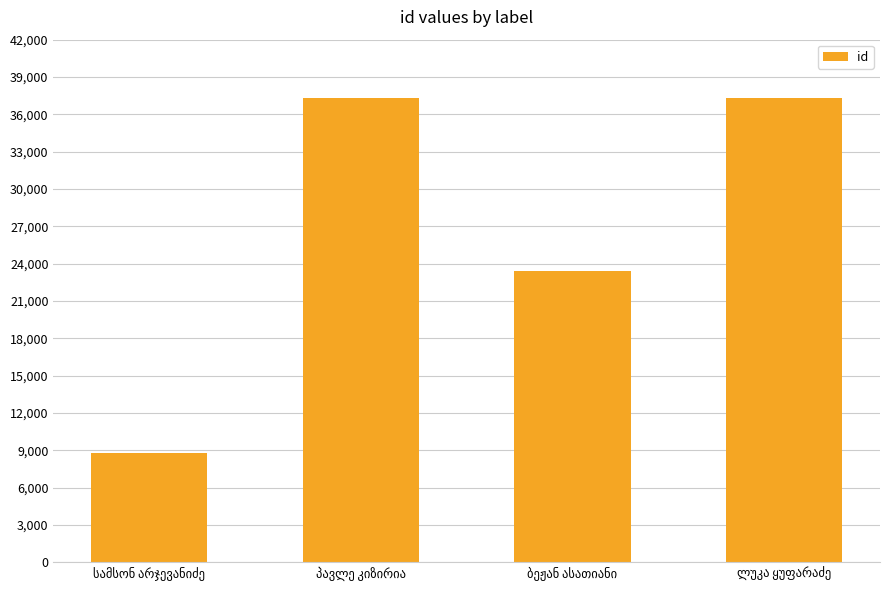

Does the chart contain any negative values?

No